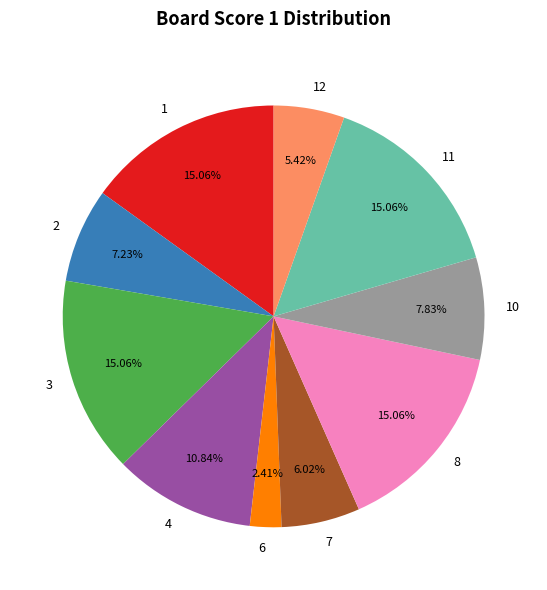

To the nearest percent, what is the combined percentage of 10 and 2?

15%